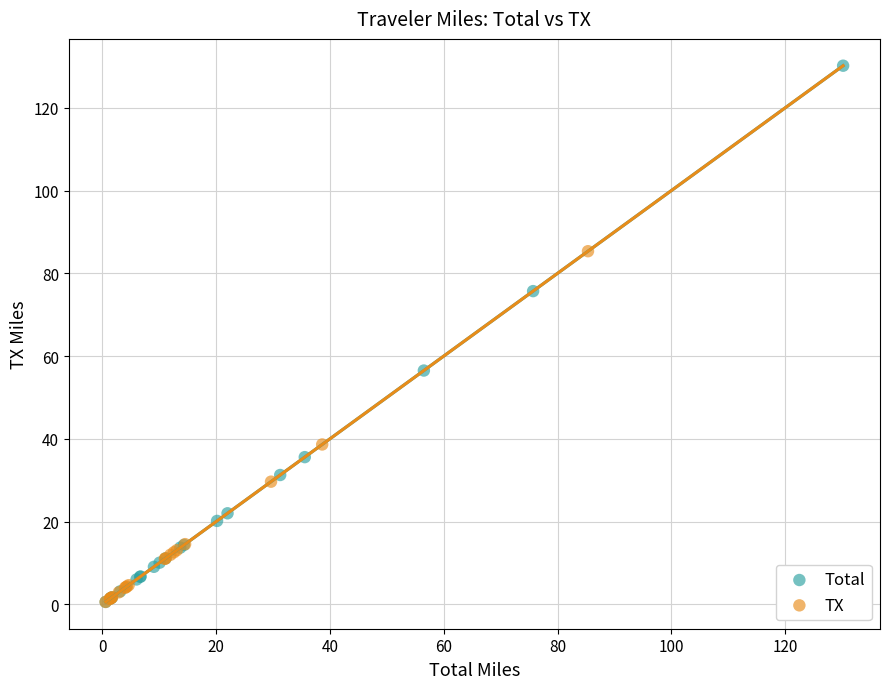

Which series has the widest spread of Y values?

Total